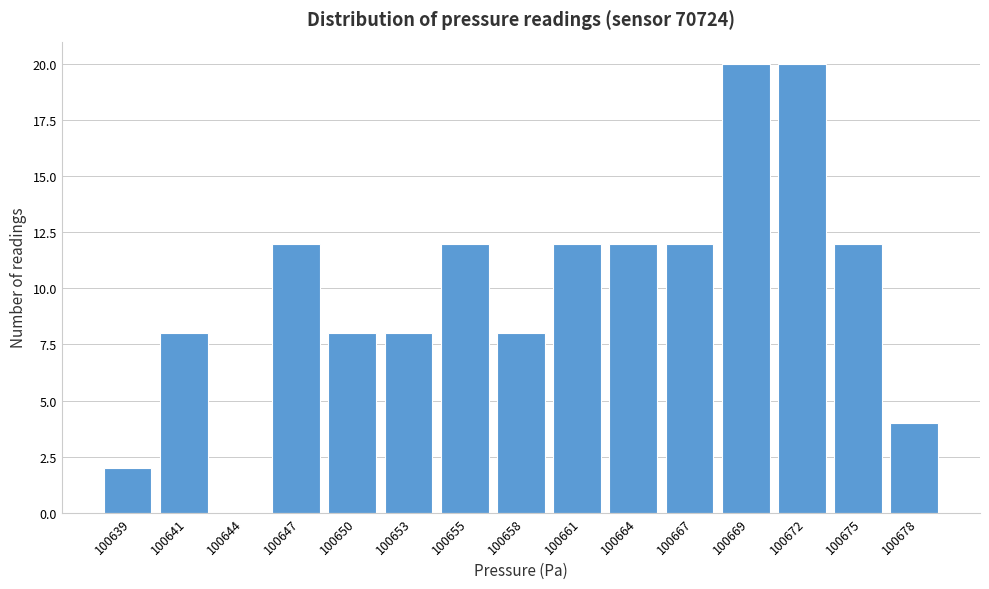

Reading left to right, extract all data points from this chart.

100639=2	100641=8	100644=0	100647=12	100650=8	100653=8	100655=12	100658=8	100661=12	100664=12	100667=12	100669=20	100672=20	100675=12	100678=4